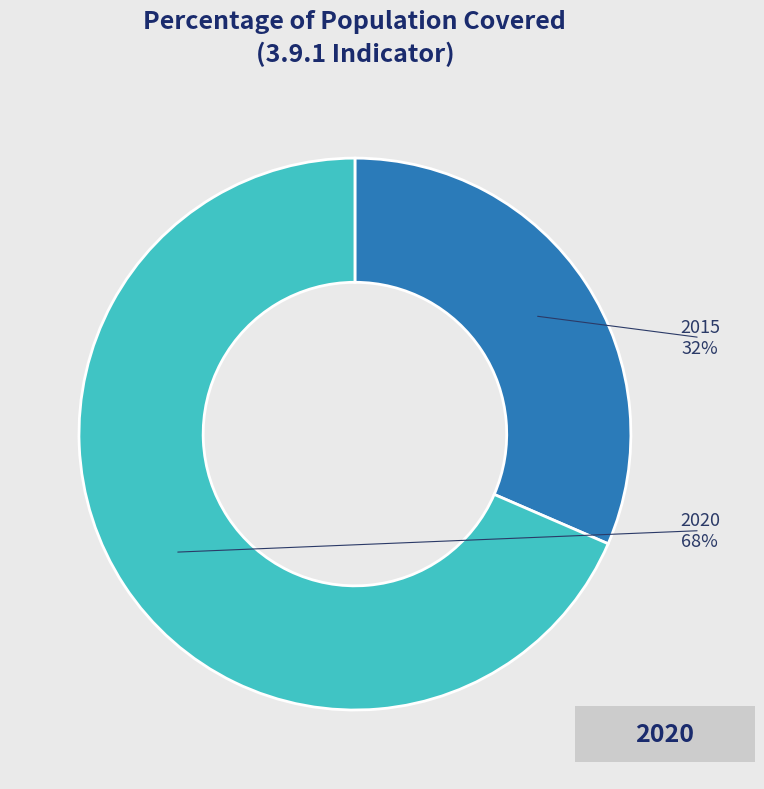

To the nearest percent, what percentage of the pie is 2020?

68%